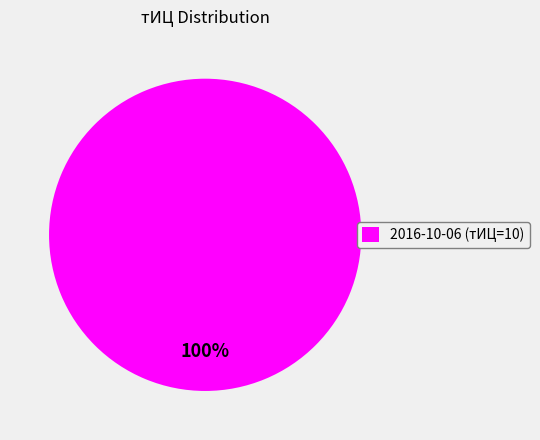

What percentage is the 2016-10-06 (тИЦ=10) slice, to the nearest percent?

100%